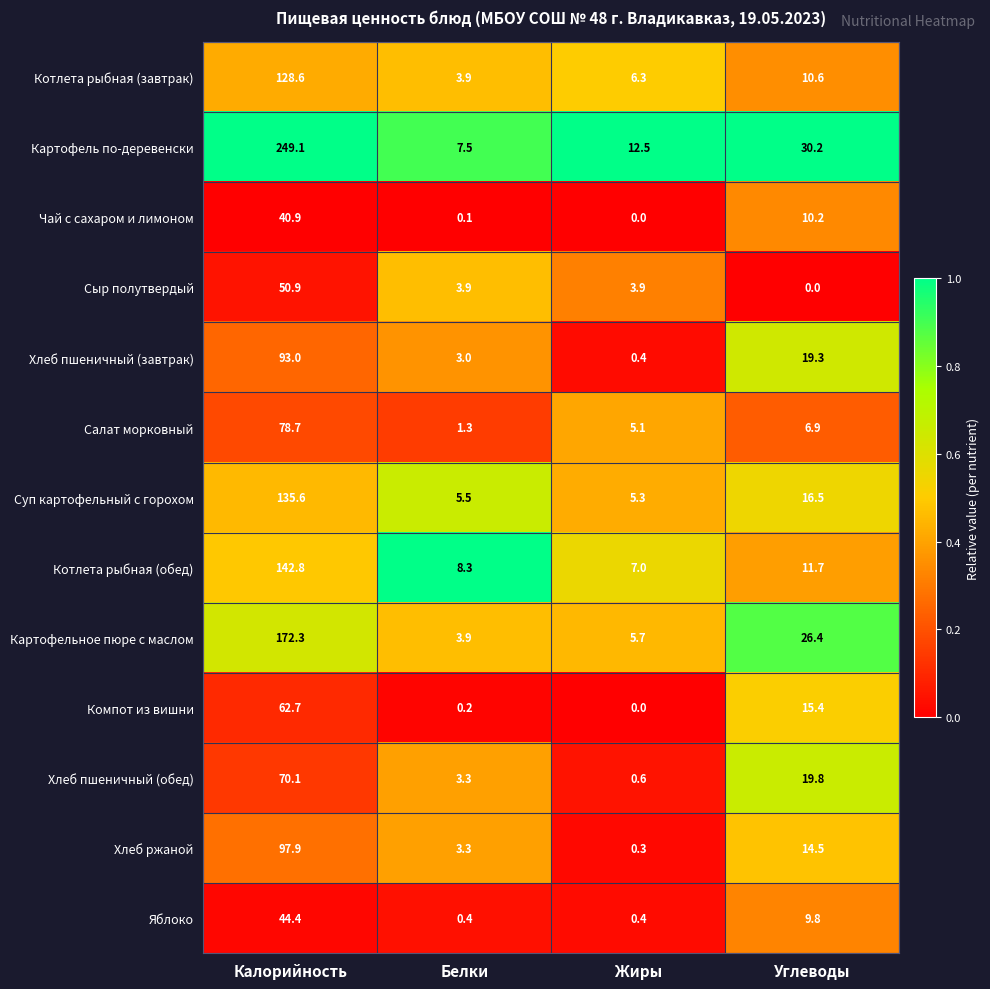

What value does the Сыр полутвердый series have at Жиры?

3.9